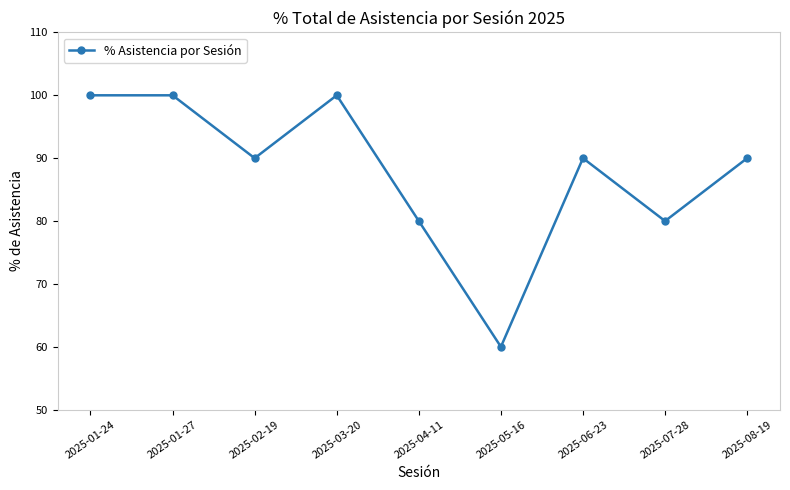

What position from the left is 2025-05-16?

6